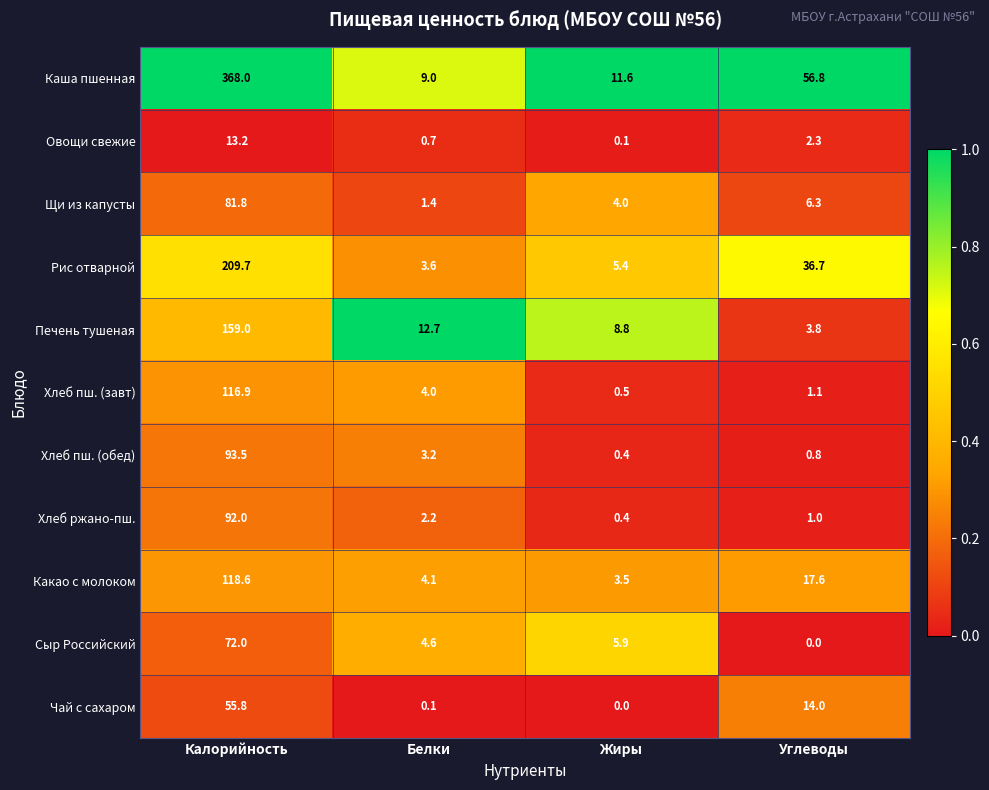

True or false: Каша пшенная has a value of 210.7 at Калорийность.

False